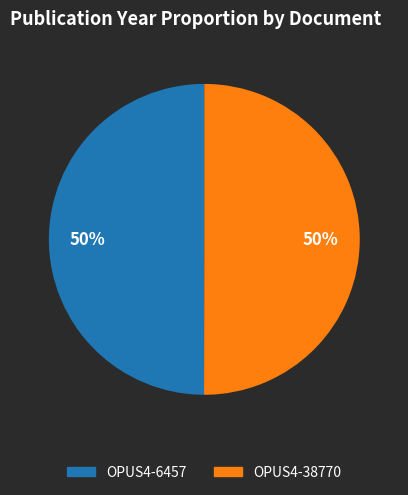

Do OPUS4-6457 and OPUS4-38770 together represent more than half of the pie?

Yes